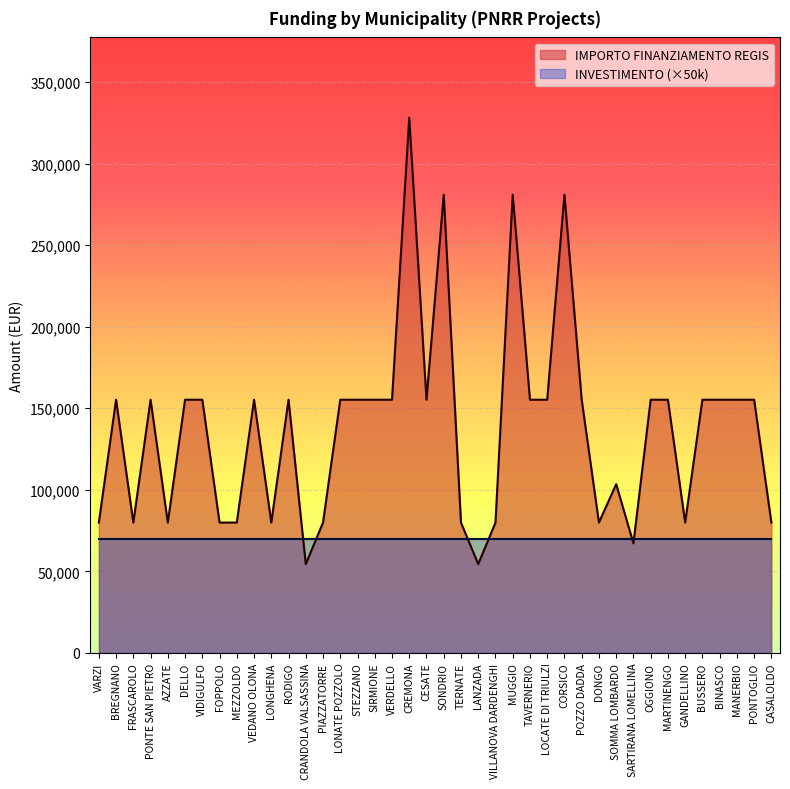

What is the sum of the values at VARZI and PIAZZATORRE?

159844